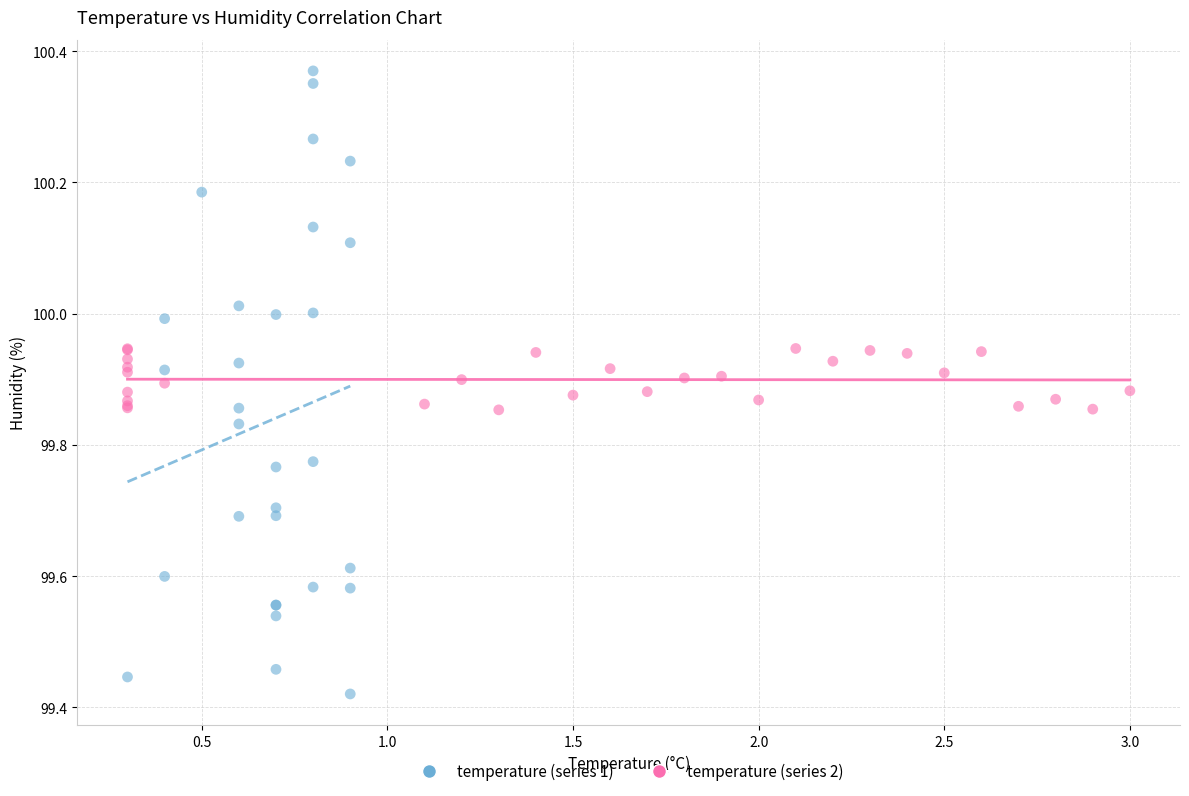

Which series contains the lowest Y value?

temperature (series 1)